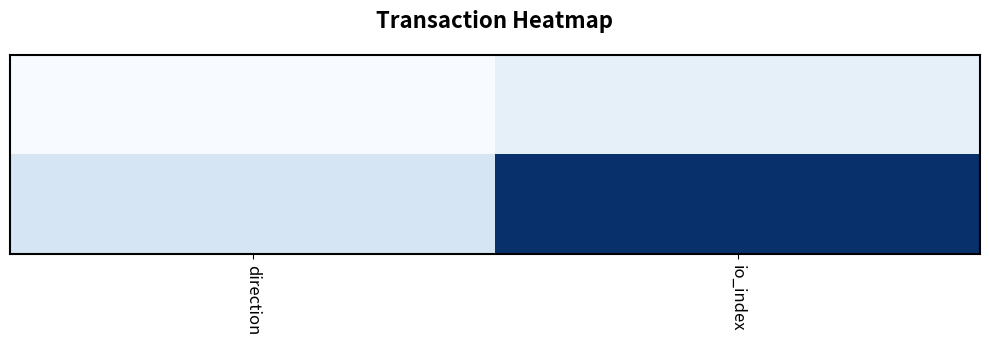

At which category is the sum across all series the highest?

io_index